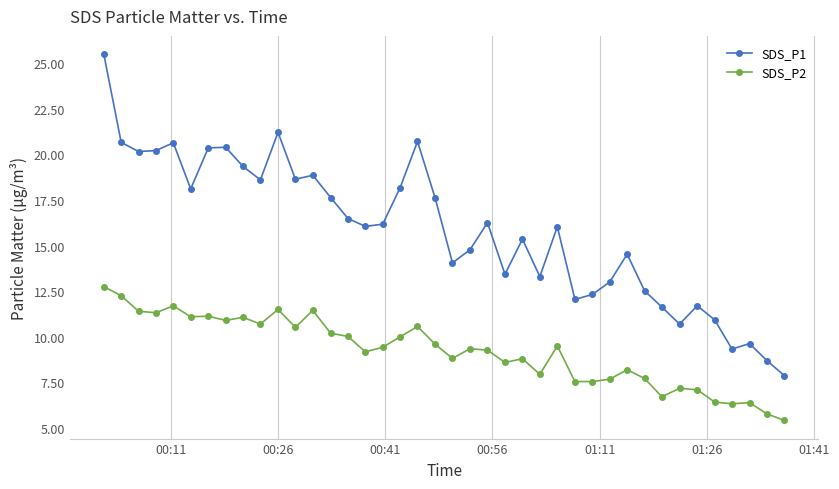

Which series has the largest range (max minus min)?

SDS_P1